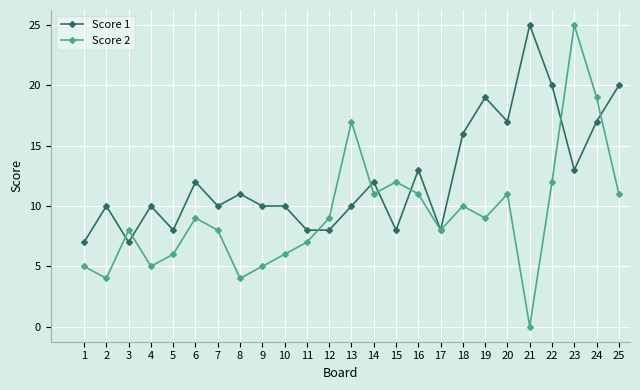

How many categories are shown in the chart?

25